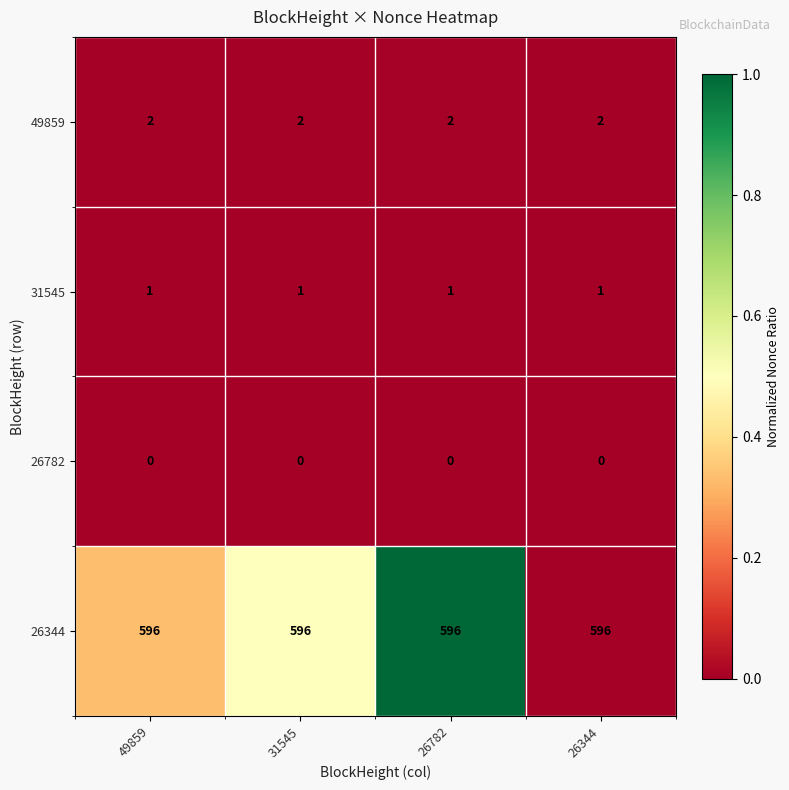

Rank the series at 26782 from highest to lowest value.

26344, 49859, 31545, 26782